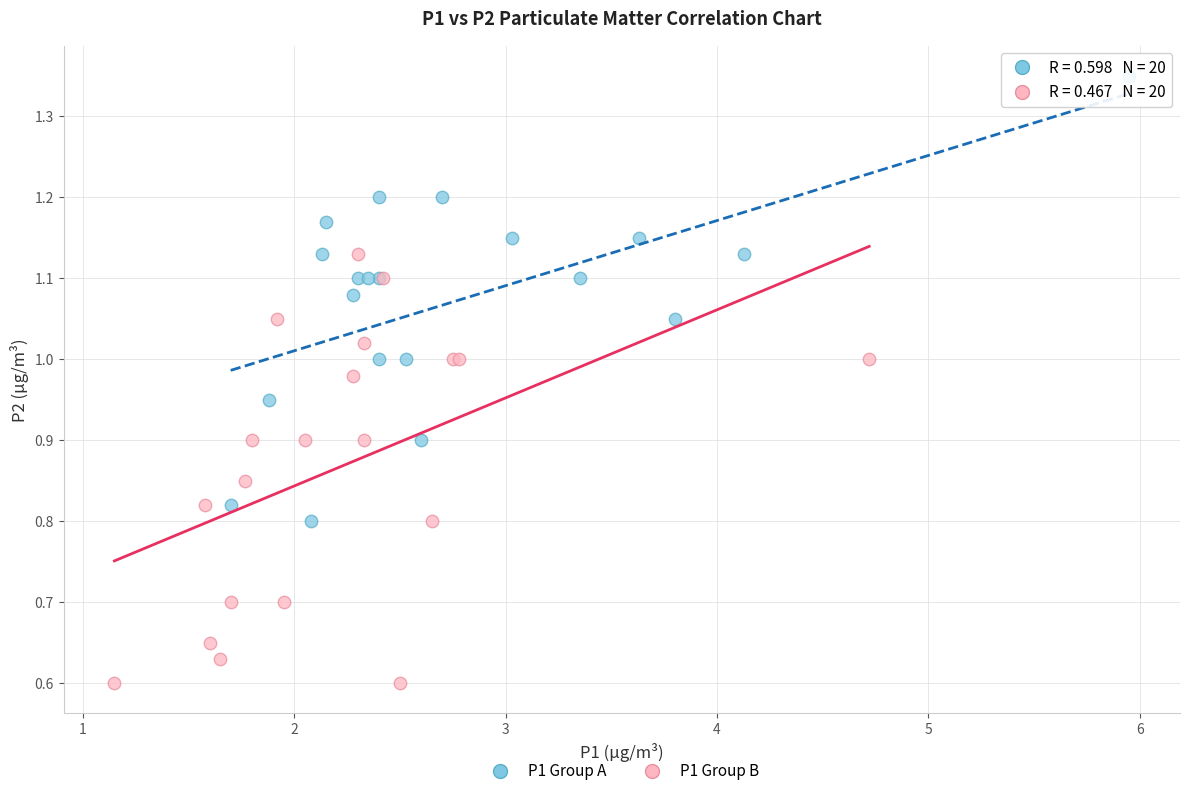

Which series has the largest Y range (max minus min)?

P1 Group A